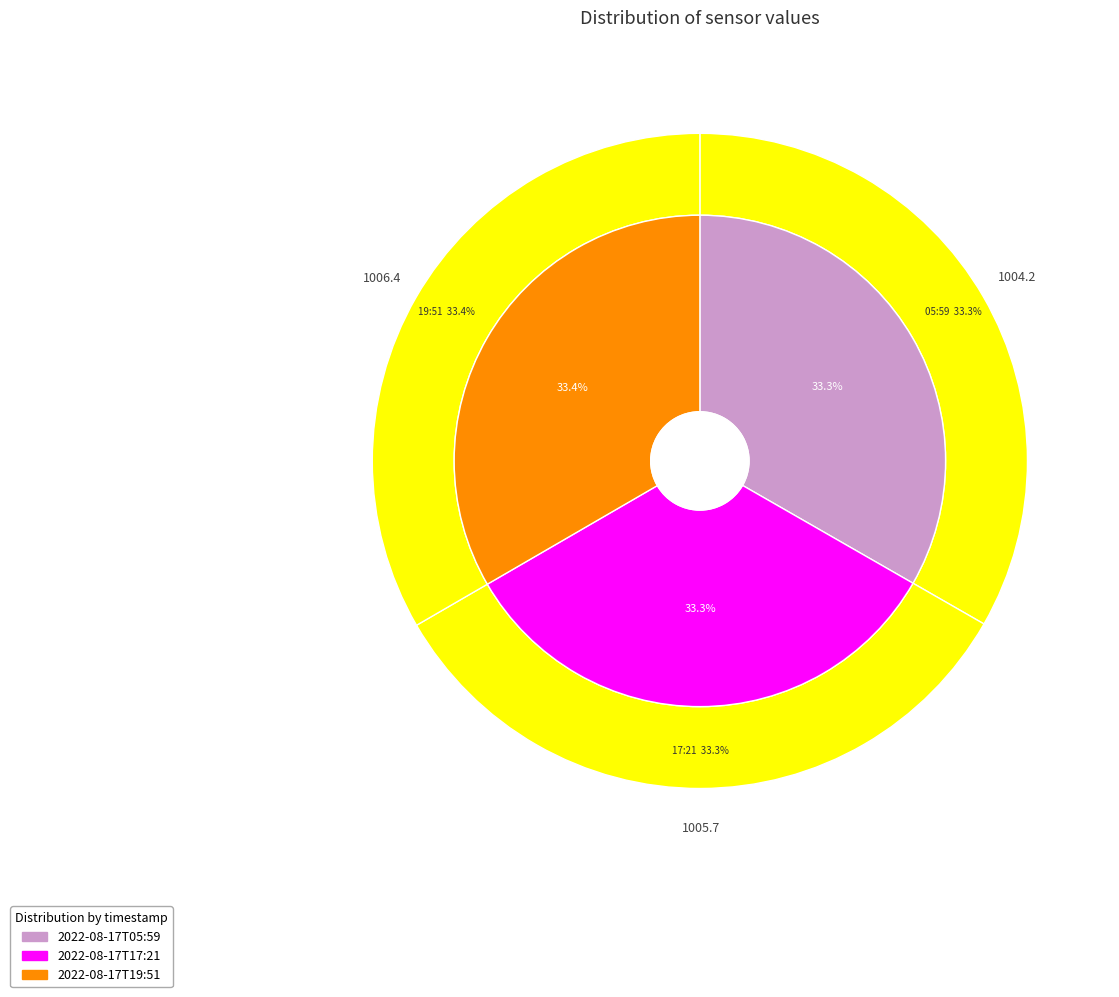

What portion of the pie excludes 2022-08-17T05:59:01.703Z?

66.7%